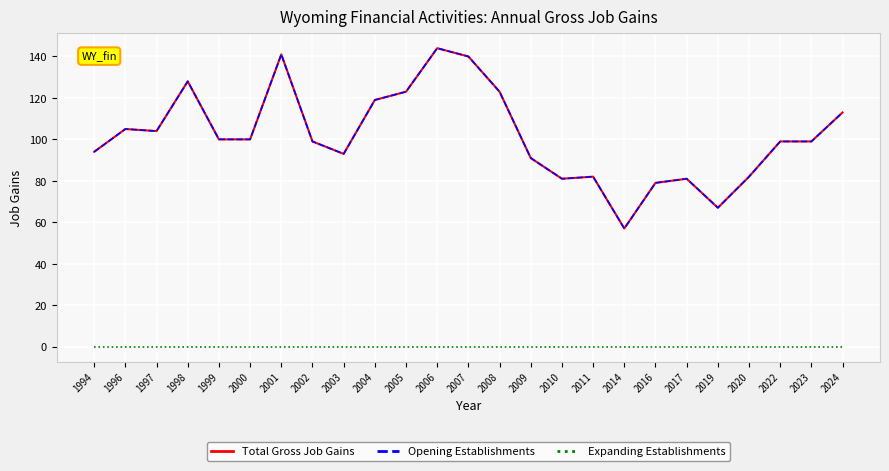

What is the difference between the maximum and minimum values in the Total Gross Job Gains series?

87